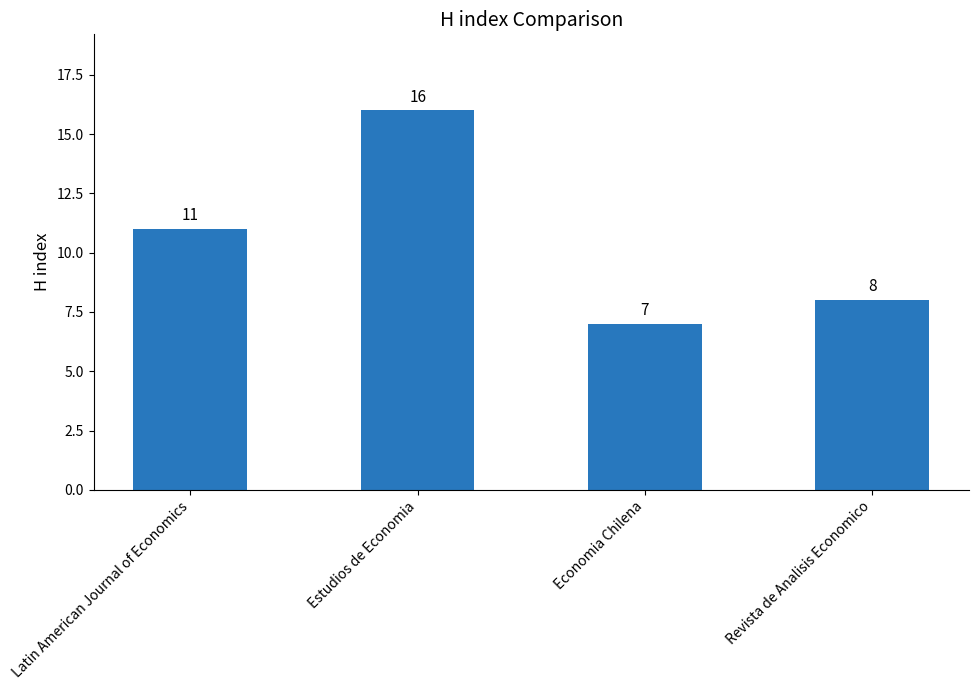

What is the label of the 4th bar from the right?

Latin American Journal of Economics